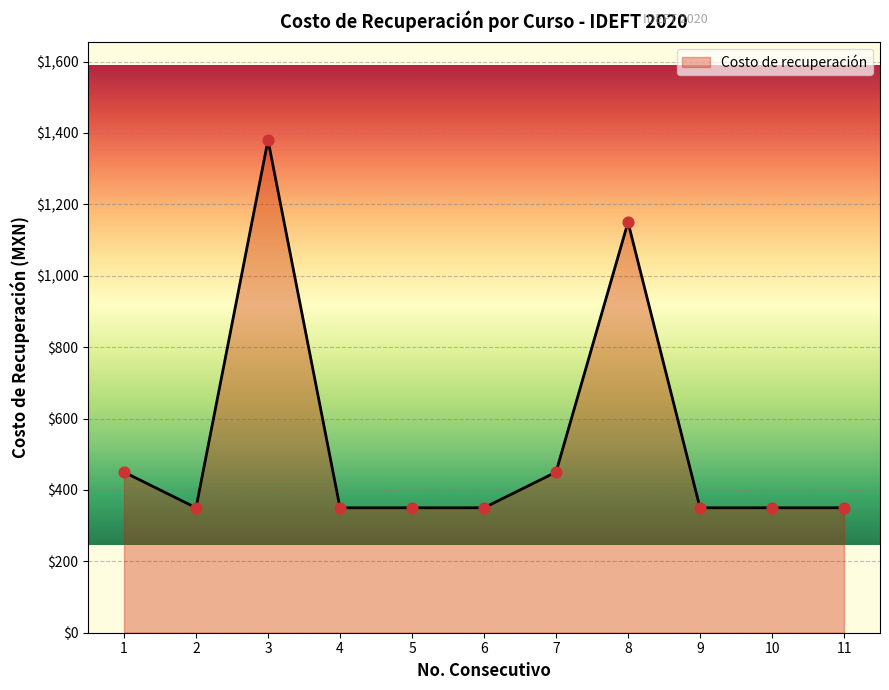

What is the change in value from 3 to 11?

-1030